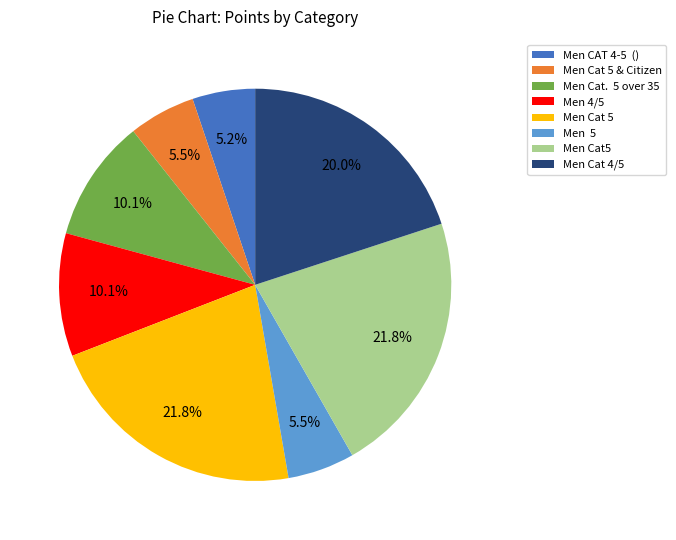

How many segments does this pie chart have?

8